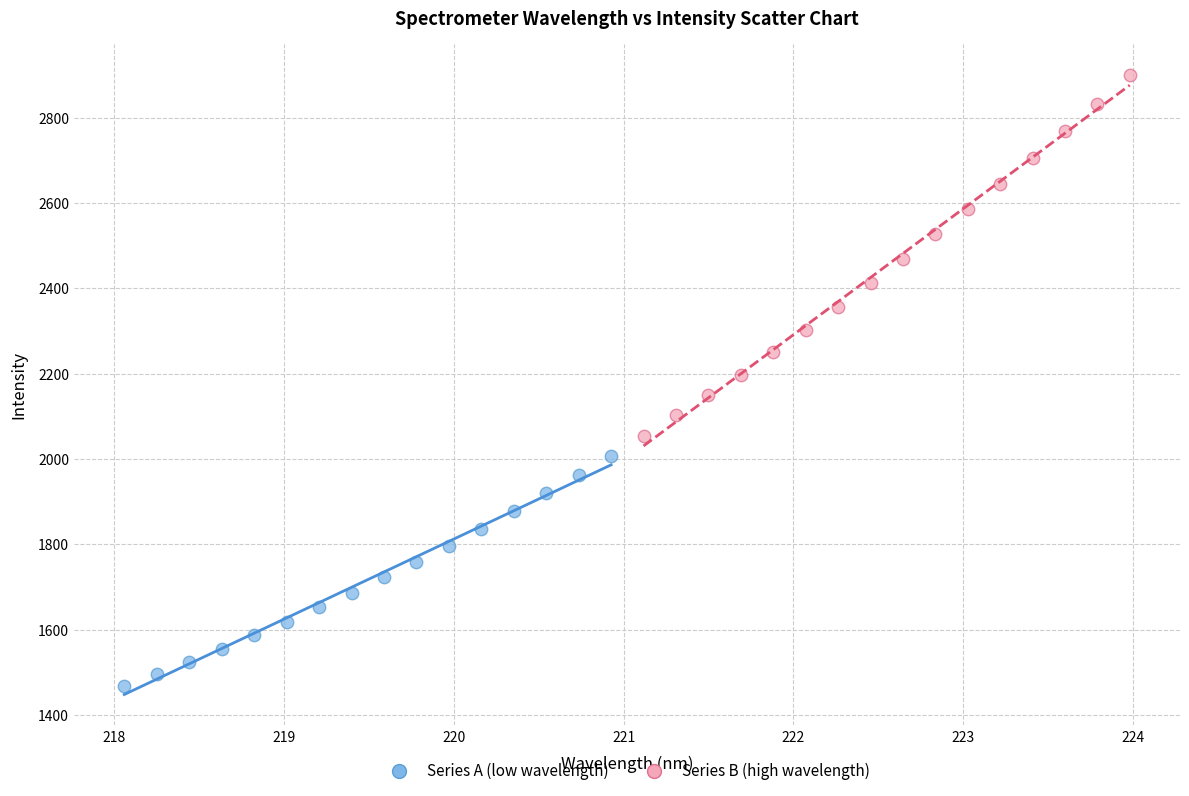

What are all the series names shown in the legend?

Series A (low wavelength), Series B (high wavelength)